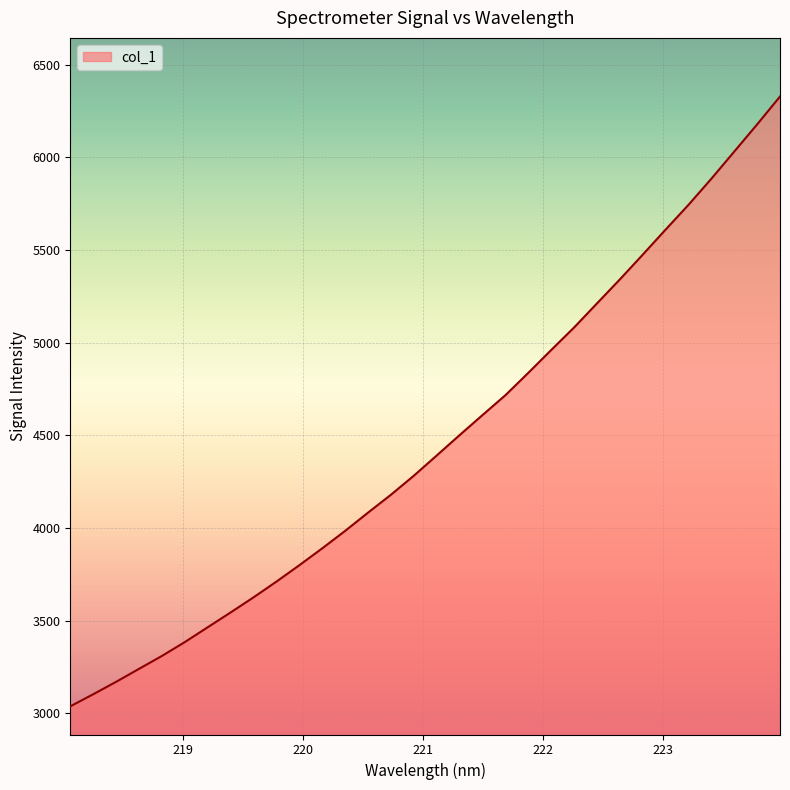

Does the chart display data point markers on the line(s)?

No